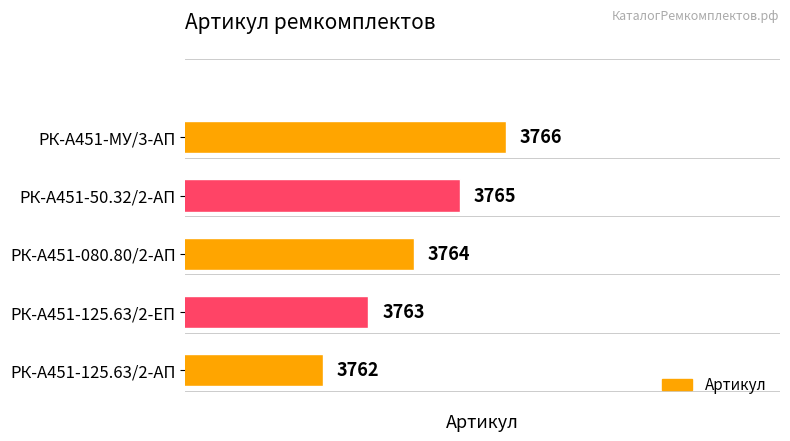

True or false: the data shows 1867 at РК-А451-125.63/2-АП.

False